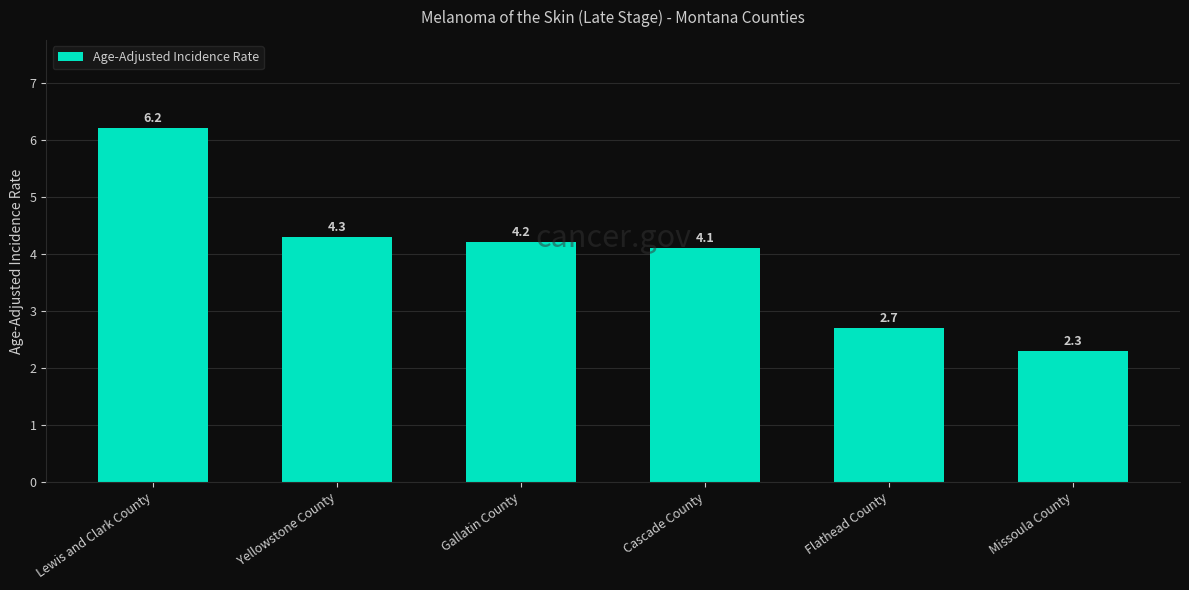

True or false: the data shows 7.2 at Cascade County.

False